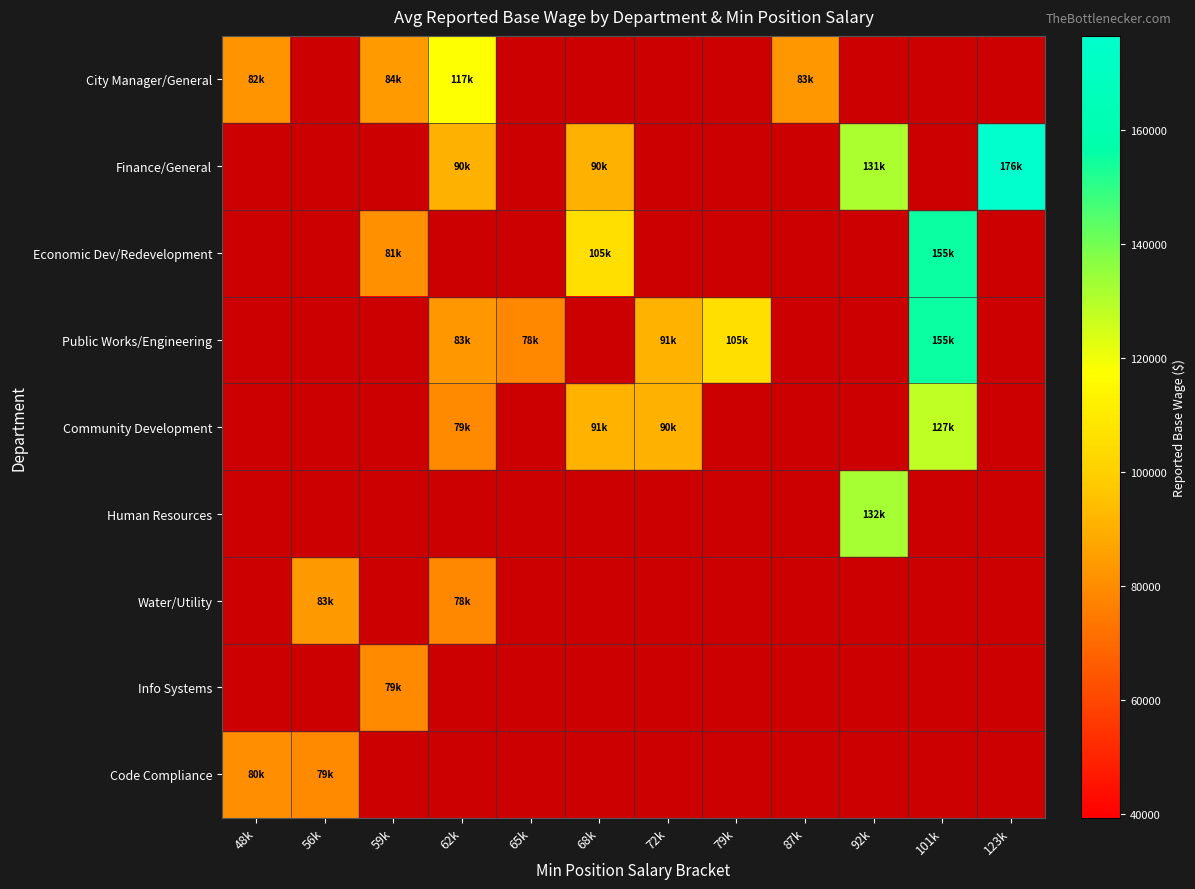

Reading left to right, list all the values displayed in this chart.

City Manager/General: 48k=82049.0	56k=39369.5	59k=84242.0	62k=117956.0	65k=39369.5	68k=39369.5	72k=39369.5	79k=39369.5	87k=83160.0	92k=39369.5	101k=39369.5	123k=39369.5
Finance/General: 48k=39369.5	56k=39369.5	59k=39369.5	62k=90607.0	65k=39369.5	68k=90434.0	72k=39369.5	79k=39369.5	87k=39369.5	92k=131055.0	101k=39369.5	123k=176589.0
Economic Dev/Redevelopment: 48k=39369.5	56k=39369.5	59k=81671.0	62k=39369.5	65k=39369.5	68k=105563.0	72k=39369.5	79k=39369.5	87k=39369.5	92k=39369.5	101k=155460.0	123k=39369.5
Public Works/Engineering: 48k=39369.5	56k=39369.5	59k=39369.5	62k=83132.0	65k=78834.0	68k=39369.5	72k=91063.0	79k=105471.0	87k=39369.5	92k=39369.5	101k=155272.0	123k=39369.5
Community Development: 48k=39369.5	56k=39369.5	59k=39369.5	62k=79461.0	65k=39369.5	68k=91101.0	72k=90480.0	79k=39369.5	87k=39369.5	92k=39369.5	101k=127909.0	123k=39369.5
Human Resources: 48k=39369.5	56k=39369.5	59k=39369.5	62k=39369.5	65k=39369.5	68k=39369.5	72k=39369.5	79k=39369.5	87k=39369.5	92k=132422.0	101k=39369.5	123k=39369.5
Water/Utility: 48k=39369.5	56k=83594.0	59k=39369.5	62k=78739.0	65k=39369.5	68k=39369.5	72k=39369.5	79k=39369.5	87k=39369.5	92k=39369.5	101k=39369.5	123k=39369.5
Info Systems: 48k=39369.5	56k=39369.5	59k=79174.0	62k=39369.5	65k=39369.5	68k=39369.5	72k=39369.5	79k=39369.5	87k=39369.5	92k=39369.5	101k=39369.5	123k=39369.5
Code Compliance: 48k=80992.0	56k=79276.0	59k=39369.5	62k=39369.5	65k=39369.5	68k=39369.5	72k=39369.5	79k=39369.5	87k=39369.5	92k=39369.5	101k=39369.5	123k=39369.5